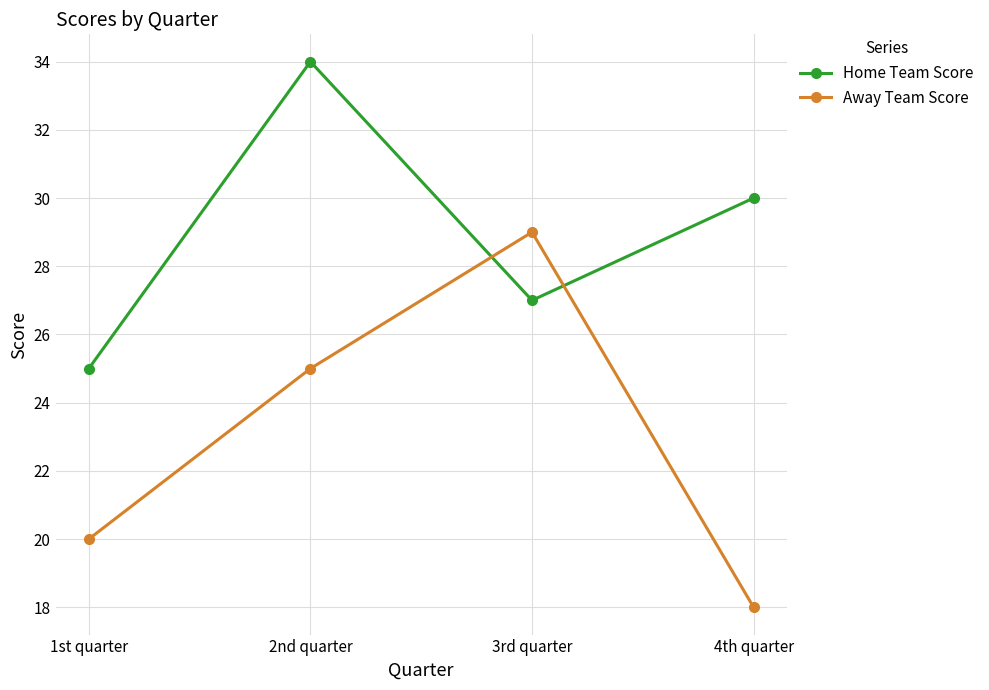

Is it true that Away Team Score equals 29 at 4th quarter?

False